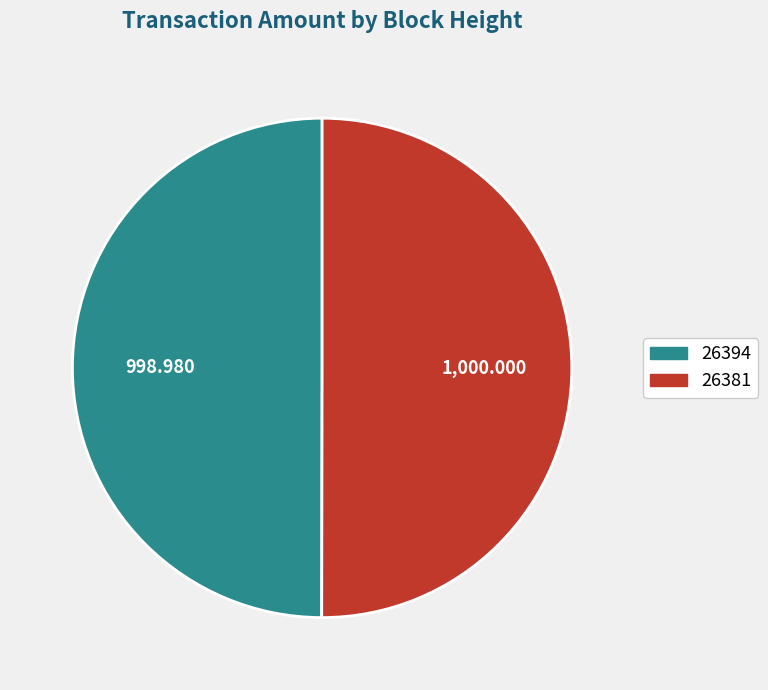

Count the number of slices in the pie.

2